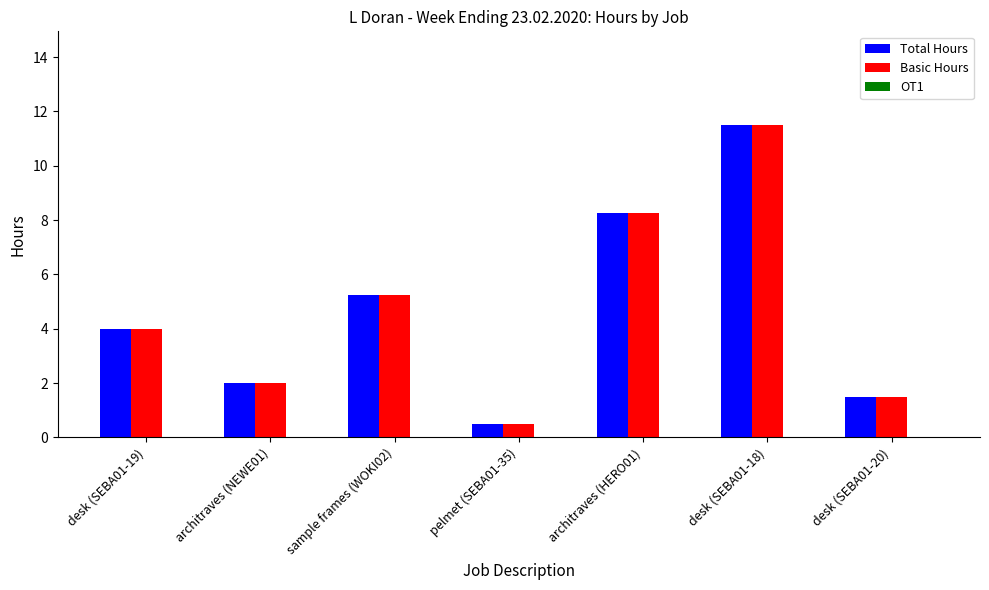

At how many categories does at least one series exceed 1?

6